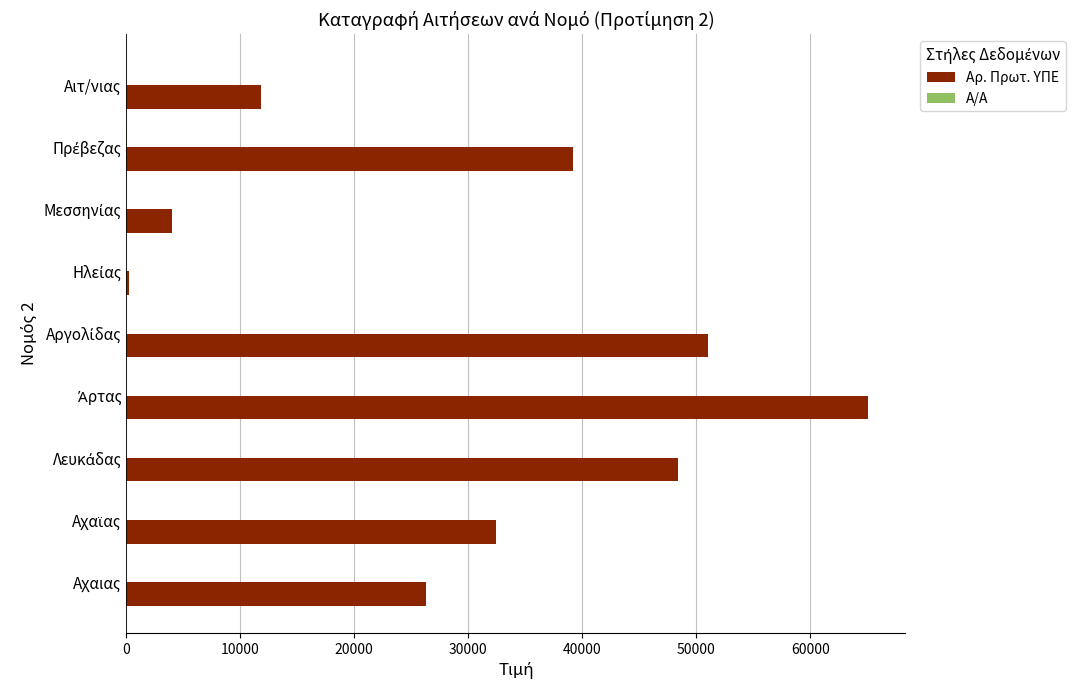

Which series has the largest total across all categories?

Αρ. Πρωτ. ΥΠΕ